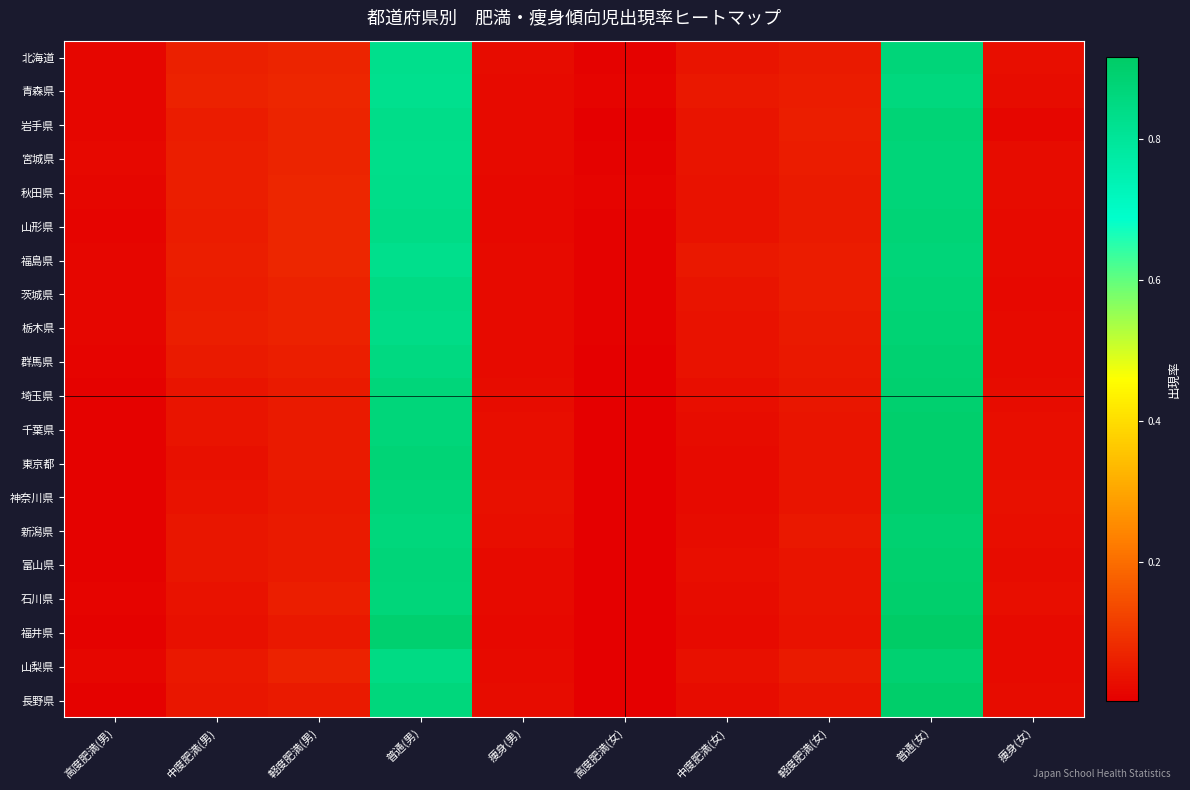

Reading right to left, what are all the values shown in this chart?

北海道: 痩身(女)=0.0	普通(女)=0.9	軽度肥満(女)=0.1	中度肥満(女)=0.0	高度肥満(女)=0.0	痩身(男)=0.0	普通(男)=0.8	軽度肥満(男)=0.1	中度肥満(男)=0.1	高度肥満(男)=0.0
青森県: 痩身(女)=0.0	普通(女)=0.9	軽度肥満(女)=0.1	中度肥満(女)=0.0	高度肥満(女)=0.0	痩身(男)=0.0	普通(男)=0.8	軽度肥満(男)=0.1	中度肥満(男)=0.1	高度肥満(男)=0.0
岩手県: 痩身(女)=0.0	普通(女)=0.9	軽度肥満(女)=0.1	中度肥満(女)=0.0	高度肥満(女)=0.0	痩身(男)=0.0	普通(男)=0.8	軽度肥満(男)=0.1	中度肥満(男)=0.1	高度肥満(男)=0.0
宮城県: 痩身(女)=0.0	普通(女)=0.9	軽度肥満(女)=0.1	中度肥満(女)=0.0	高度肥満(女)=0.0	痩身(男)=0.0	普通(男)=0.8	軽度肥満(男)=0.1	中度肥満(男)=0.1	高度肥満(男)=0.0
秋田県: 痩身(女)=0.0	普通(女)=0.9	軽度肥満(女)=0.1	中度肥満(女)=0.0	高度肥満(女)=0.0	痩身(男)=0.0	普通(男)=0.8	軽度肥満(男)=0.1	中度肥満(男)=0.1	高度肥満(男)=0.0
山形県: 痩身(女)=0.0	普通(女)=0.9	軽度肥満(女)=0.1	中度肥満(女)=0.0	高度肥満(女)=0.0	痩身(男)=0.0	普通(男)=0.8	軽度肥満(男)=0.1	中度肥満(男)=0.1	高度肥満(男)=0.0
福島県: 痩身(女)=0.0	普通(女)=0.9	軽度肥満(女)=0.1	中度肥満(女)=0.0	高度肥満(女)=0.0	痩身(男)=0.0	普通(男)=0.8	軽度肥満(男)=0.1	中度肥満(男)=0.1	高度肥満(男)=0.0
茨城県: 痩身(女)=0.0	普通(女)=0.9	軽度肥満(女)=0.1	中度肥満(女)=0.0	高度肥満(女)=0.0	痩身(男)=0.0	普通(男)=0.8	軽度肥満(男)=0.1	中度肥満(男)=0.1	高度肥満(男)=0.0
栃木県: 痩身(女)=0.0	普通(女)=0.9	軽度肥満(女)=0.1	中度肥満(女)=0.0	高度肥満(女)=0.0	痩身(男)=0.0	普通(男)=0.8	軽度肥満(男)=0.1	中度肥満(男)=0.1	高度肥満(男)=0.0
群馬県: 痩身(女)=0.0	普通(女)=0.9	軽度肥満(女)=0.0	中度肥満(女)=0.0	高度肥満(女)=0.0	痩身(男)=0.0	普通(男)=0.9	軽度肥満(男)=0.1	中度肥満(男)=0.1	高度肥満(男)=0.0
埼玉県: 痩身(女)=0.0	普通(女)=0.9	軽度肥満(女)=0.0	中度肥満(女)=0.0	高度肥満(女)=0.0	痩身(男)=0.0	普通(男)=0.9	軽度肥満(男)=0.1	中度肥満(男)=0.0	高度肥満(男)=0.0
千葉県: 痩身(女)=0.0	普通(女)=0.9	軽度肥満(女)=0.0	中度肥満(女)=0.0	高度肥満(女)=0.0	痩身(男)=0.0	普通(男)=0.9	軽度肥満(男)=0.1	中度肥満(男)=0.0	高度肥満(男)=0.0
東京都: 痩身(女)=0.0	普通(女)=0.9	軽度肥満(女)=0.0	中度肥満(女)=0.0	高度肥満(女)=0.0	痩身(男)=0.0	普通(男)=0.9	軽度肥満(男)=0.1	中度肥満(男)=0.0	高度肥満(男)=0.0
神奈川県: 痩身(女)=0.0	普通(女)=0.9	軽度肥満(女)=0.0	中度肥満(女)=0.0	高度肥満(女)=0.0	痩身(男)=0.0	普通(男)=0.9	軽度肥満(男)=0.0	中度肥満(男)=0.0	高度肥満(男)=0.0
新潟県: 痩身(女)=0.0	普通(女)=0.9	軽度肥満(女)=0.0	中度肥満(女)=0.0	高度肥満(女)=0.0	痩身(男)=0.0	普通(男)=0.9	軽度肥満(男)=0.1	中度肥満(男)=0.0	高度肥満(男)=0.0
富山県: 痩身(女)=0.0	普通(女)=0.9	軽度肥満(女)=0.0	中度肥満(女)=0.0	高度肥満(女)=0.0	痩身(男)=0.0	普通(男)=0.9	軽度肥満(男)=0.1	中度肥満(男)=0.0	高度肥満(男)=0.0
石川県: 痩身(女)=0.0	普通(女)=0.9	軽度肥満(女)=0.0	中度肥満(女)=0.0	高度肥満(女)=0.0	痩身(男)=0.0	普通(男)=0.9	軽度肥満(男)=0.1	中度肥満(男)=0.0	高度肥満(男)=0.0
福井県: 痩身(女)=0.0	普通(女)=0.9	軽度肥満(女)=0.0	中度肥満(女)=0.0	高度肥満(女)=0.0	痩身(男)=0.0	普通(男)=0.9	軽度肥満(男)=0.0	中度肥満(男)=0.0	高度肥満(男)=0.0
山梨県: 痩身(女)=0.0	普通(女)=0.9	軽度肥満(女)=0.1	中度肥満(女)=0.0	高度肥満(女)=0.0	痩身(男)=0.0	普通(男)=0.8	軽度肥満(男)=0.1	中度肥満(男)=0.0	高度肥満(男)=0.0
長野県: 痩身(女)=0.0	普通(女)=0.9	軽度肥満(女)=0.0	中度肥満(女)=0.0	高度肥満(女)=0.0	痩身(男)=0.0	普通(男)=0.9	軽度肥満(男)=0.1	中度肥満(男)=0.0	高度肥満(男)=0.0